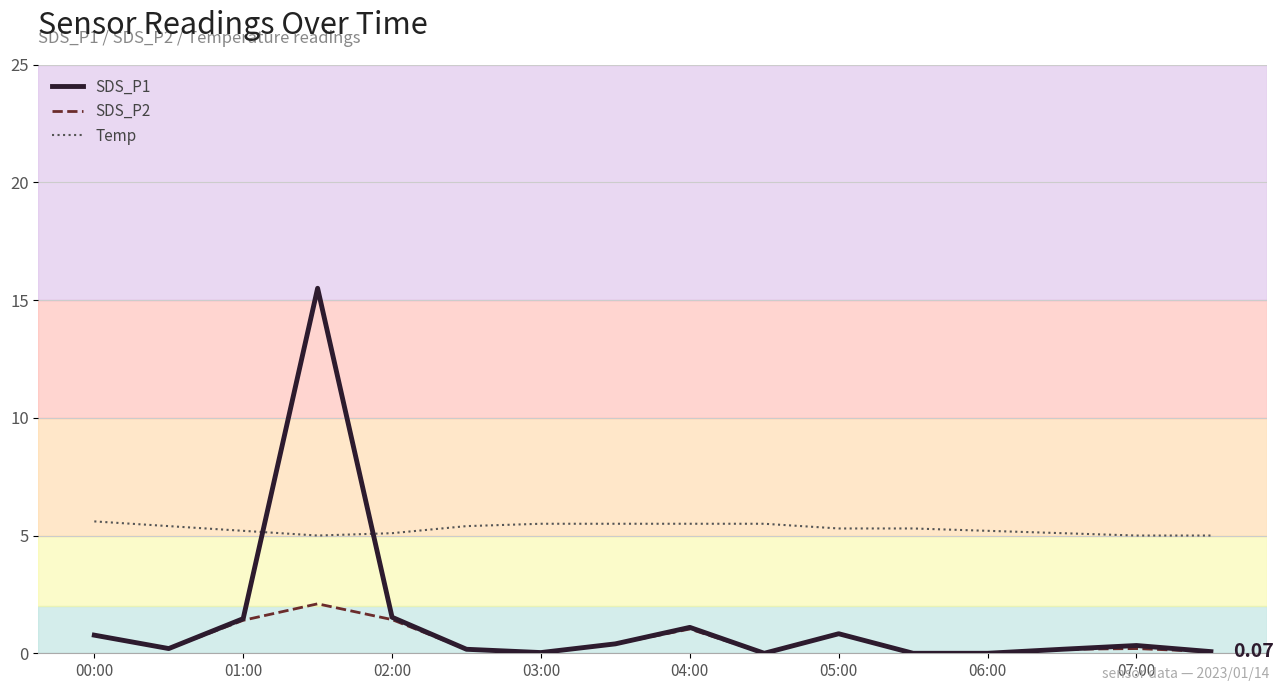

Which series has the largest range (max minus min)?

SDS_P1